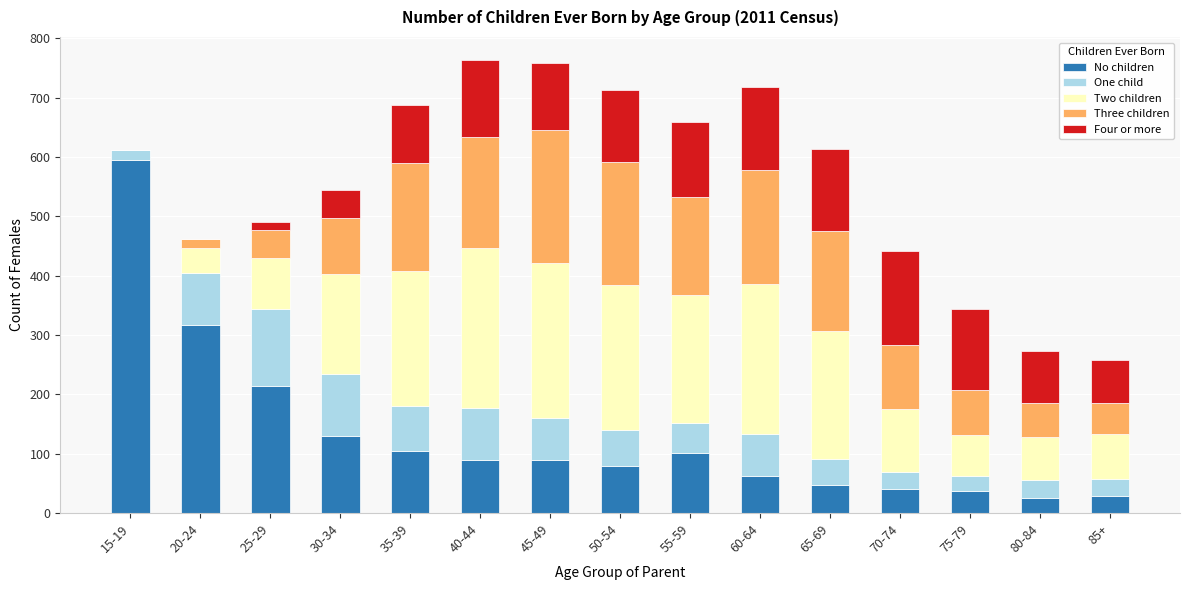

True or false: No children has a value of 62 at 60-64.

True